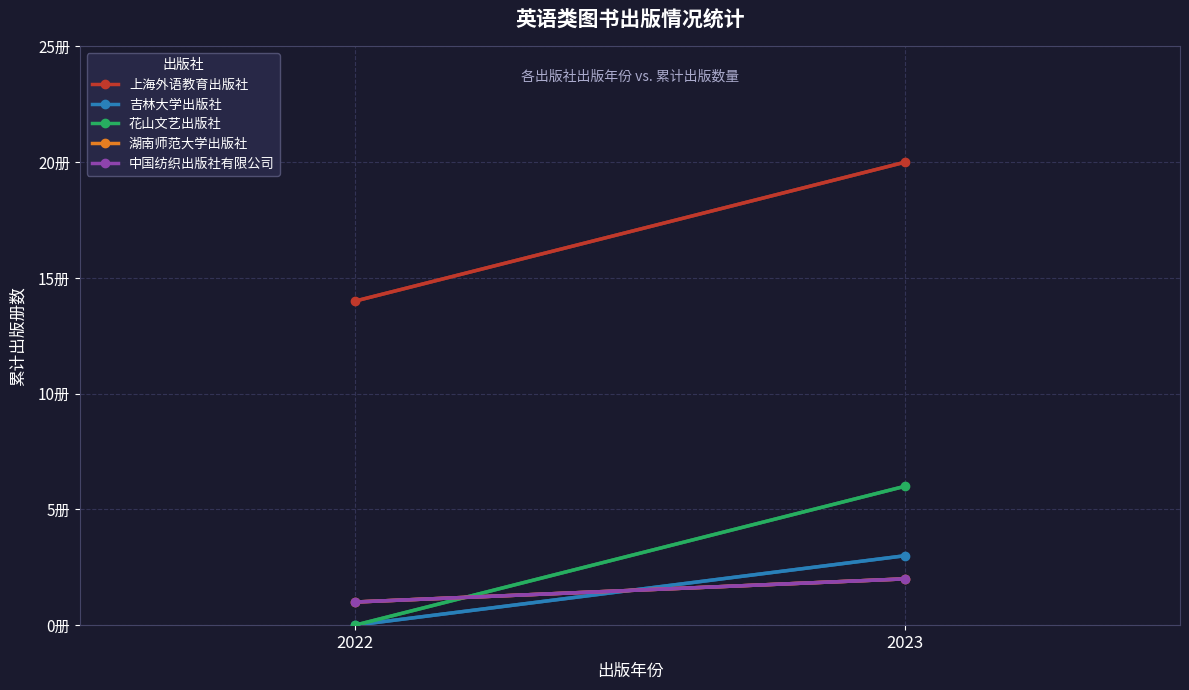

What is the value of the 上海外语教育出版社 point at the 2nd from the left?

20